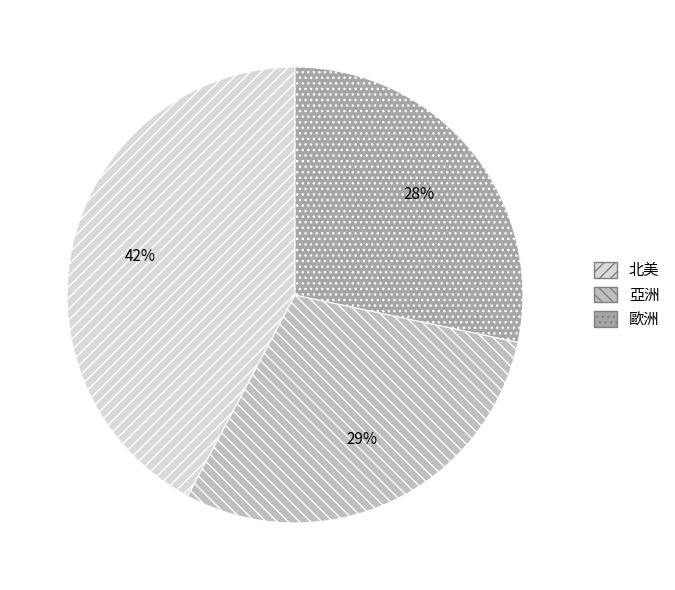

Rank the categories by value from highest to lowest.

北美, 亞洲, 歐洲